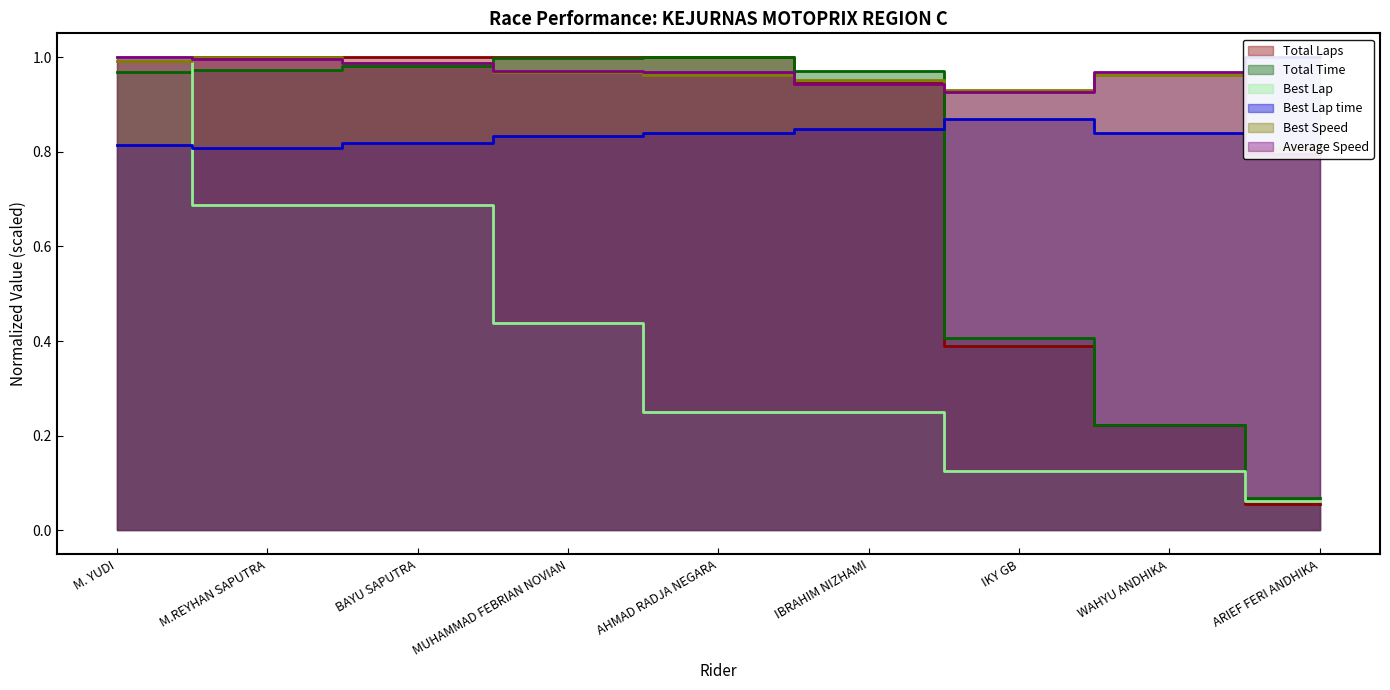

Count the number of data series in this chart.

6